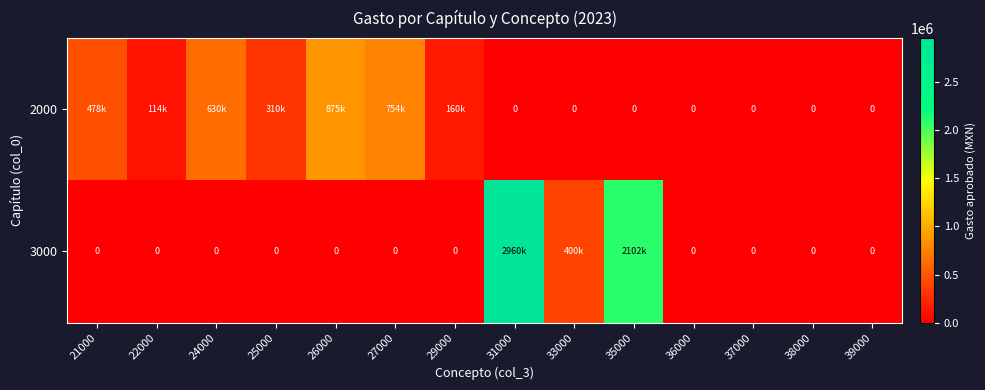

List the labels in order of 2000 value, largest first.

26000, 27000, 24000, 21000, 25000, 29000, 22000, 31000, 33000, 35000, 36000, 37000, 38000, 39000